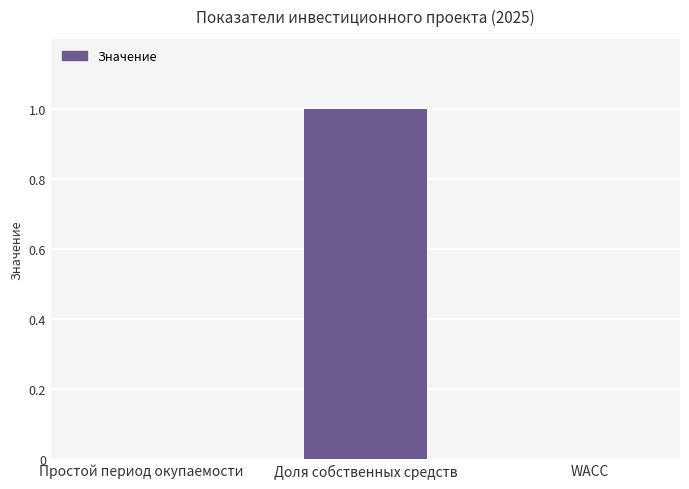

Reading right to left, extract all data points from this chart.

WACC=0	Доля собственных средств=1	Простой период окупаемости=0